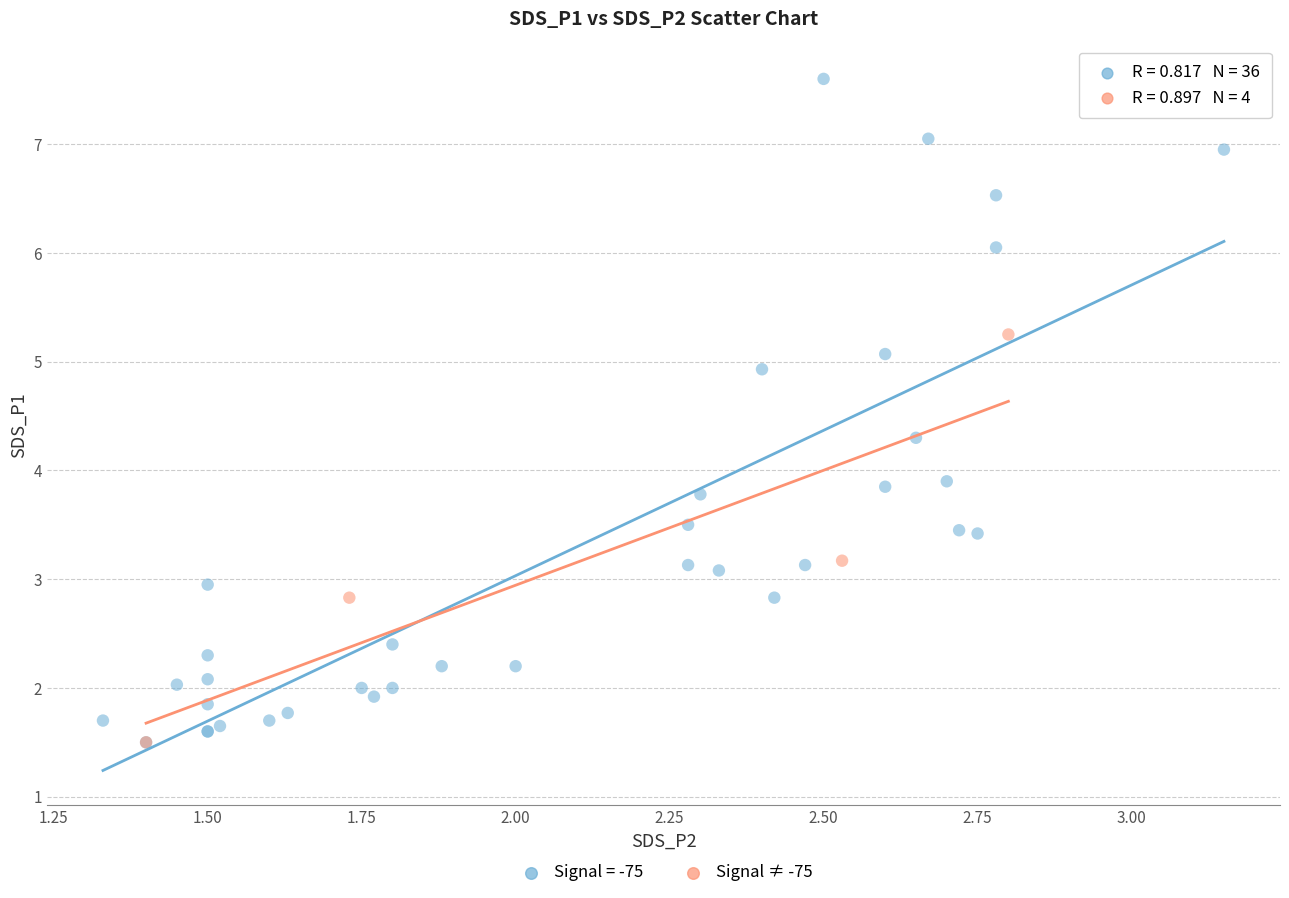

Which series reaches the maximum Y coordinate?

Signal = -75